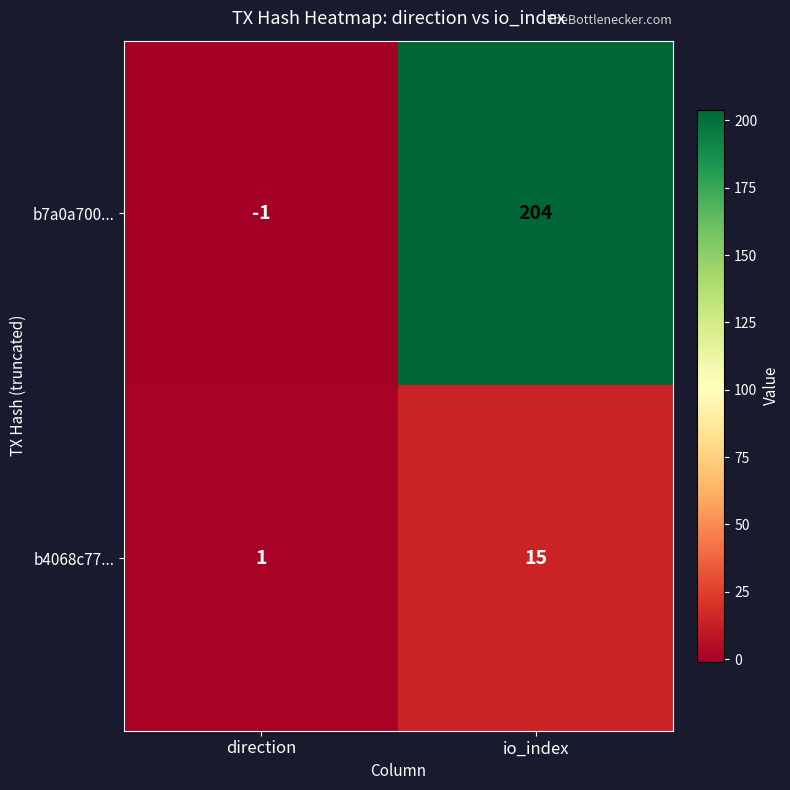

True or false: b4068c77... has a value of 15 at io_index.

True